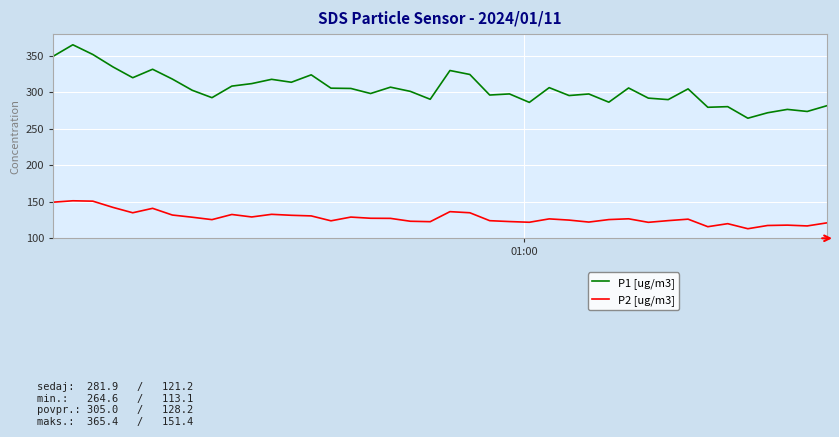

Which series has the largest total across all categories?

P1 [ug/m3]